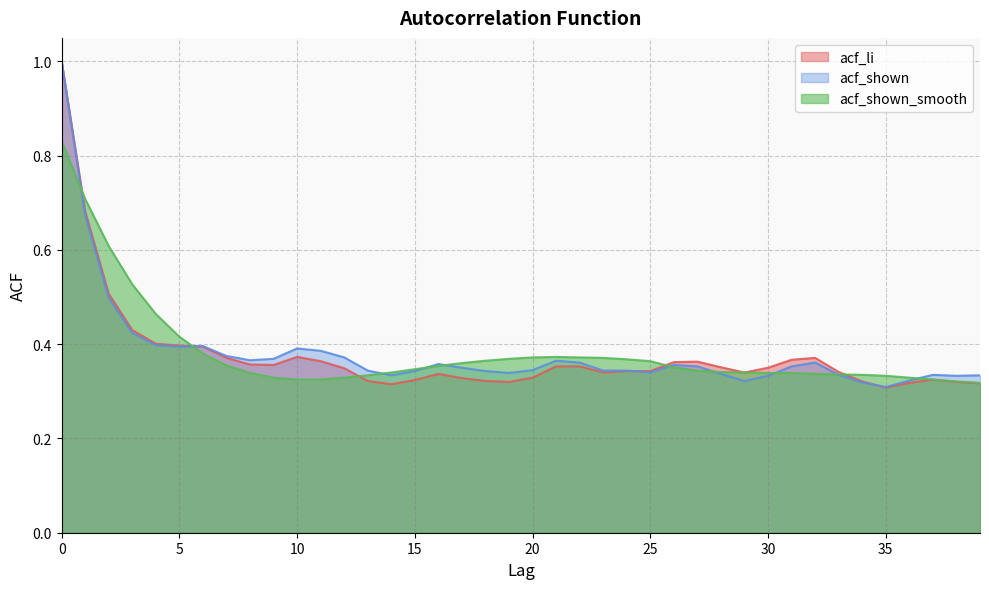

Where do acf_shown and acf_shown_smooth first cross each other?

0 and 1